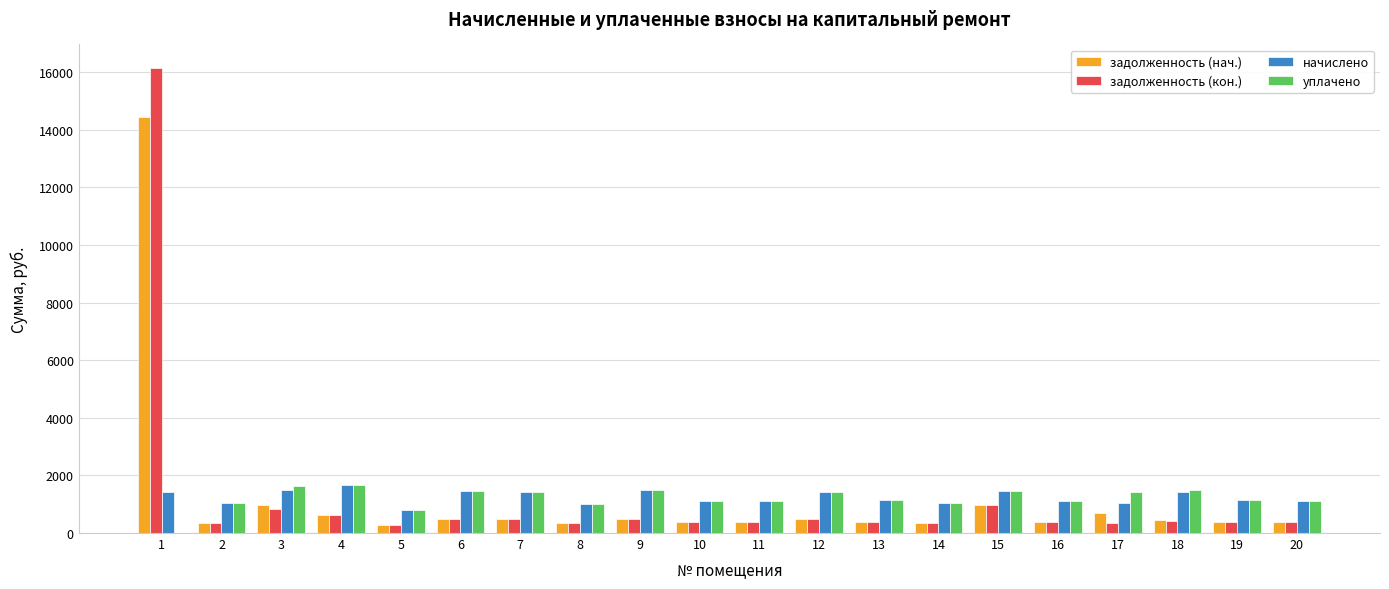

At which label is уплачено closest to 839?

5